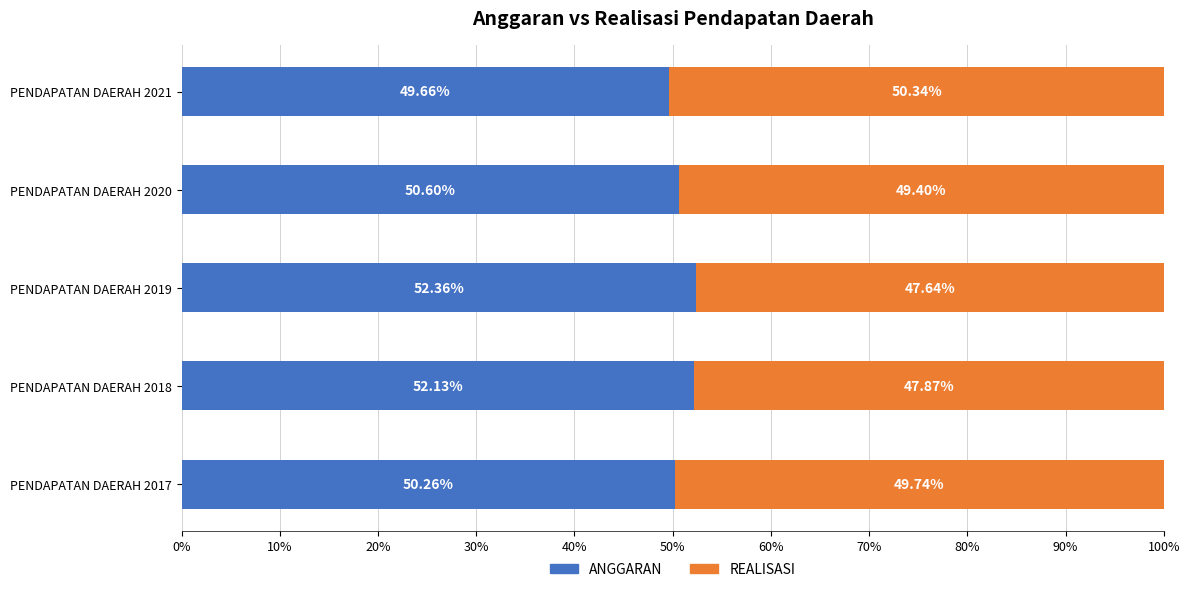

What is the sum of all ANGGARAN values?

255.0